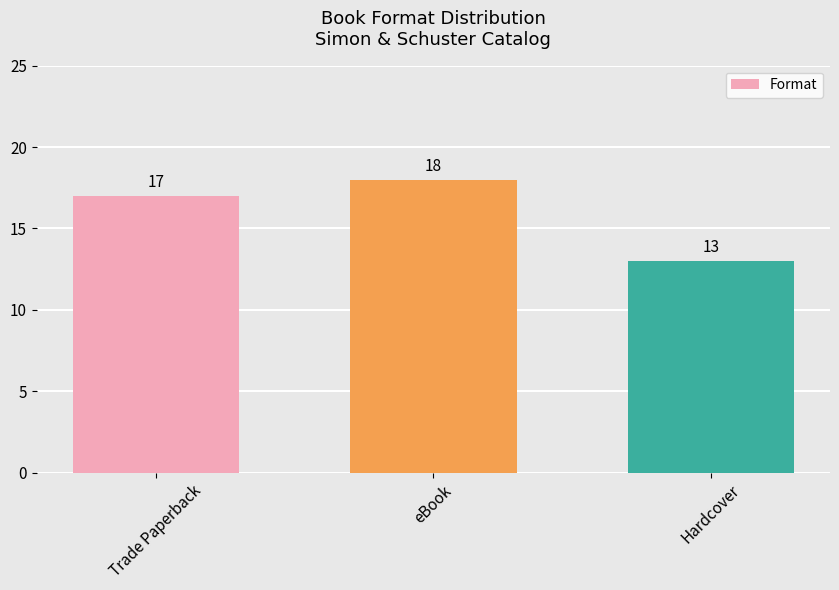

Read the value at Hardcover.

13